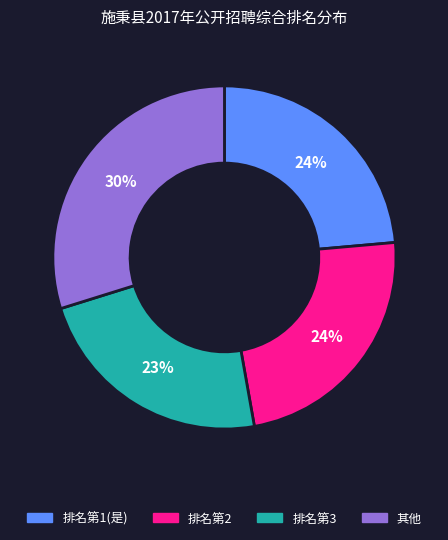

Count the number of slices in the pie.

4